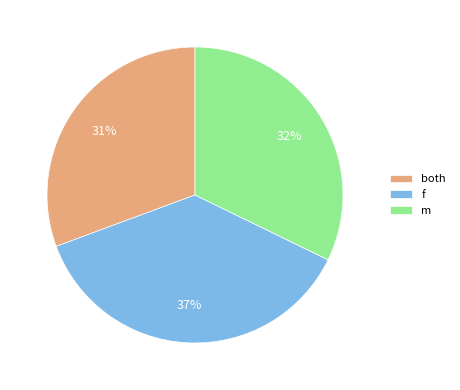

Do m and both together represent more than half of the pie?

Yes